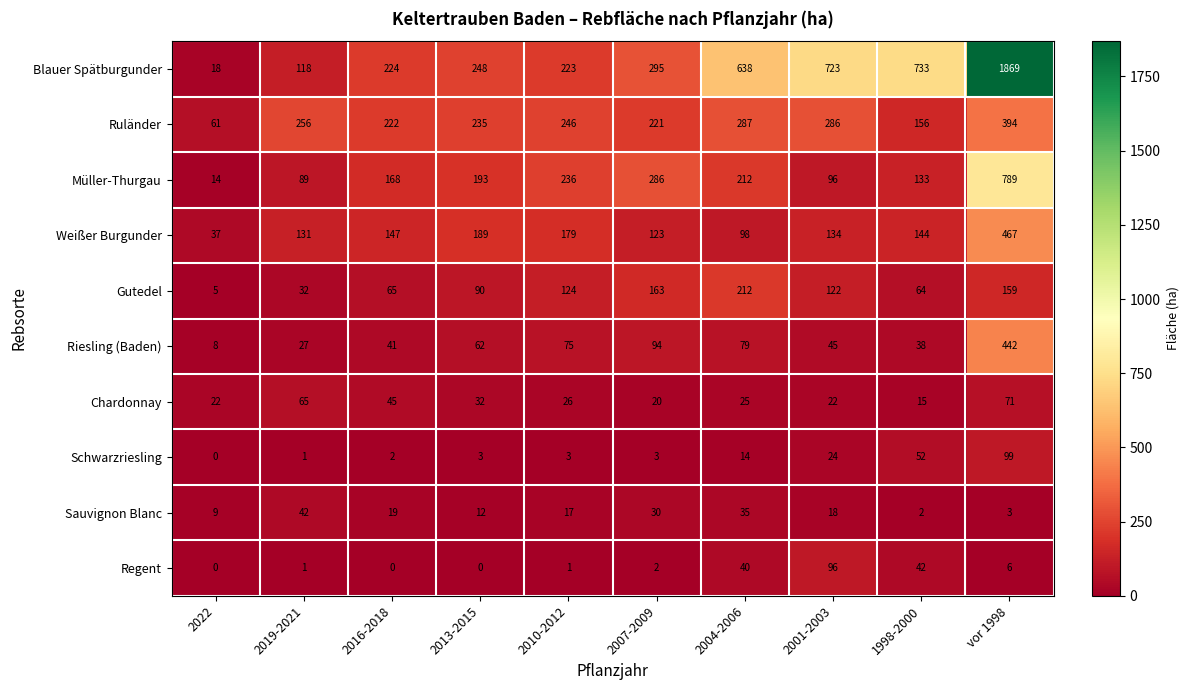

What is the difference between the Müller-Thurgau values at vor 1998 and 2010-2012?

553